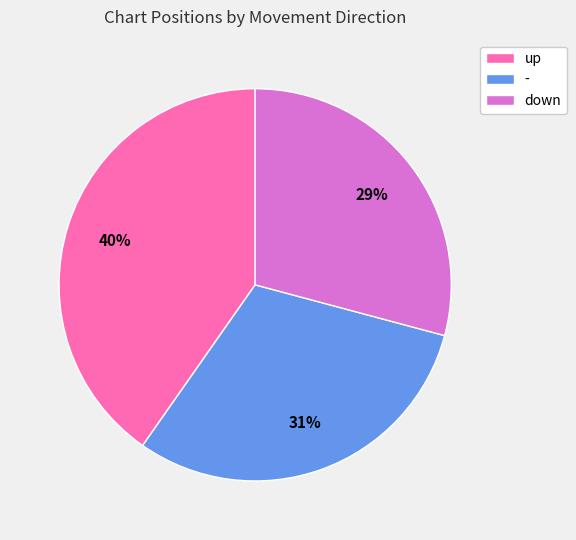

Count the number of slices in the pie.

3